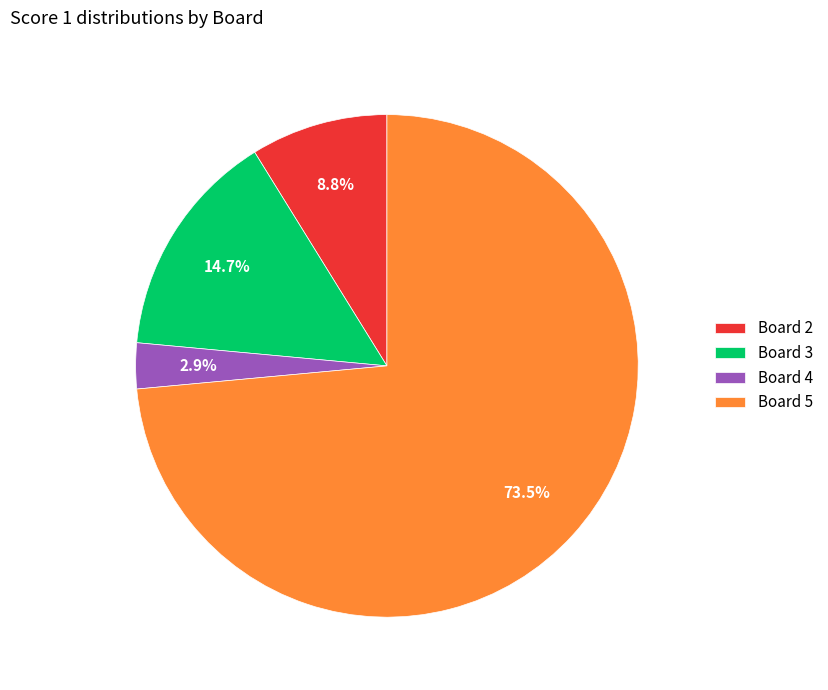

Combined, do Board 5 and Board 3 account for over 50%?

Yes